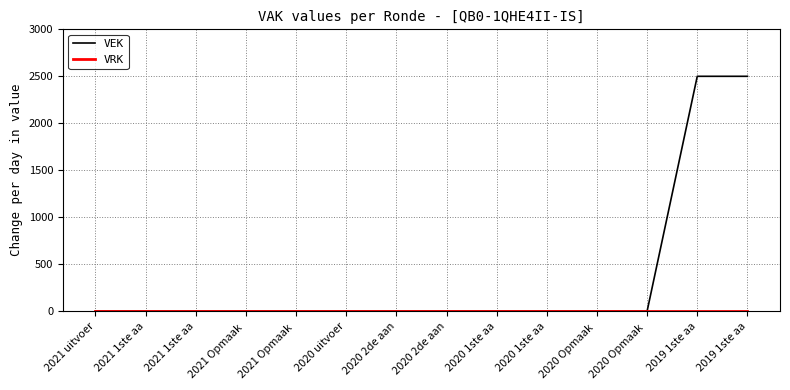

How many lines are shown in the chart?

2